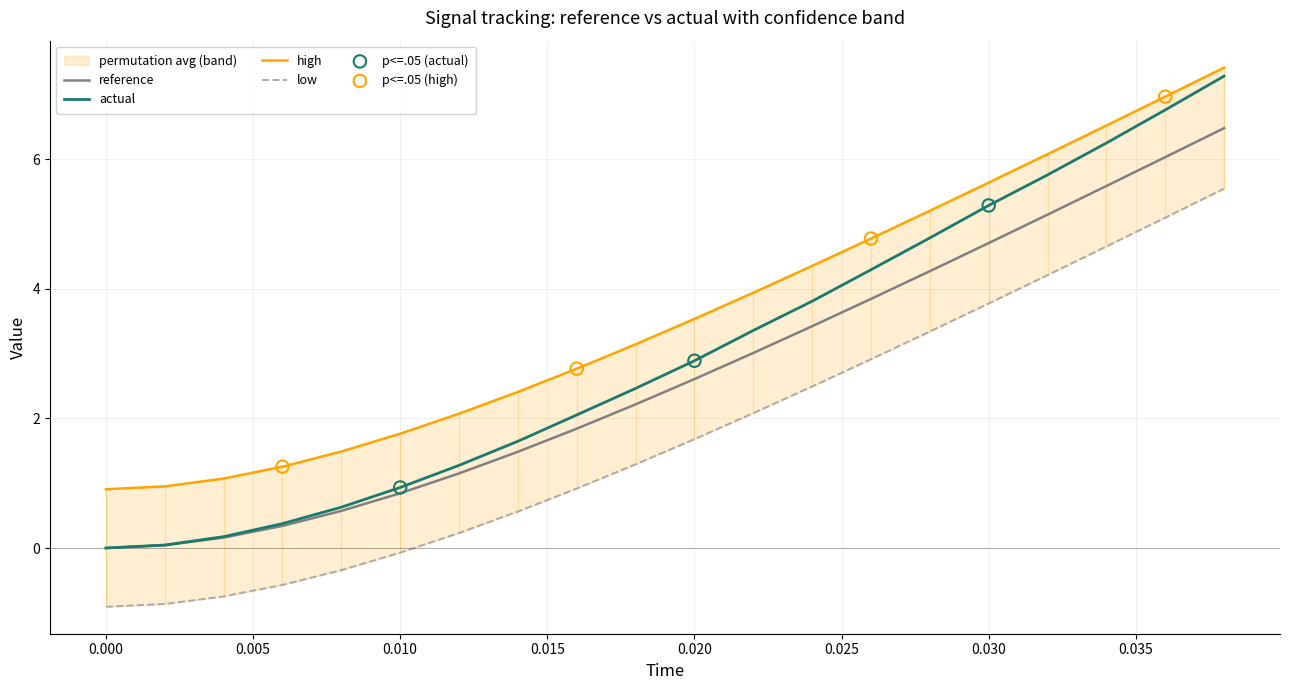

What are all the series names shown in the legend?

reference, actual, high, low